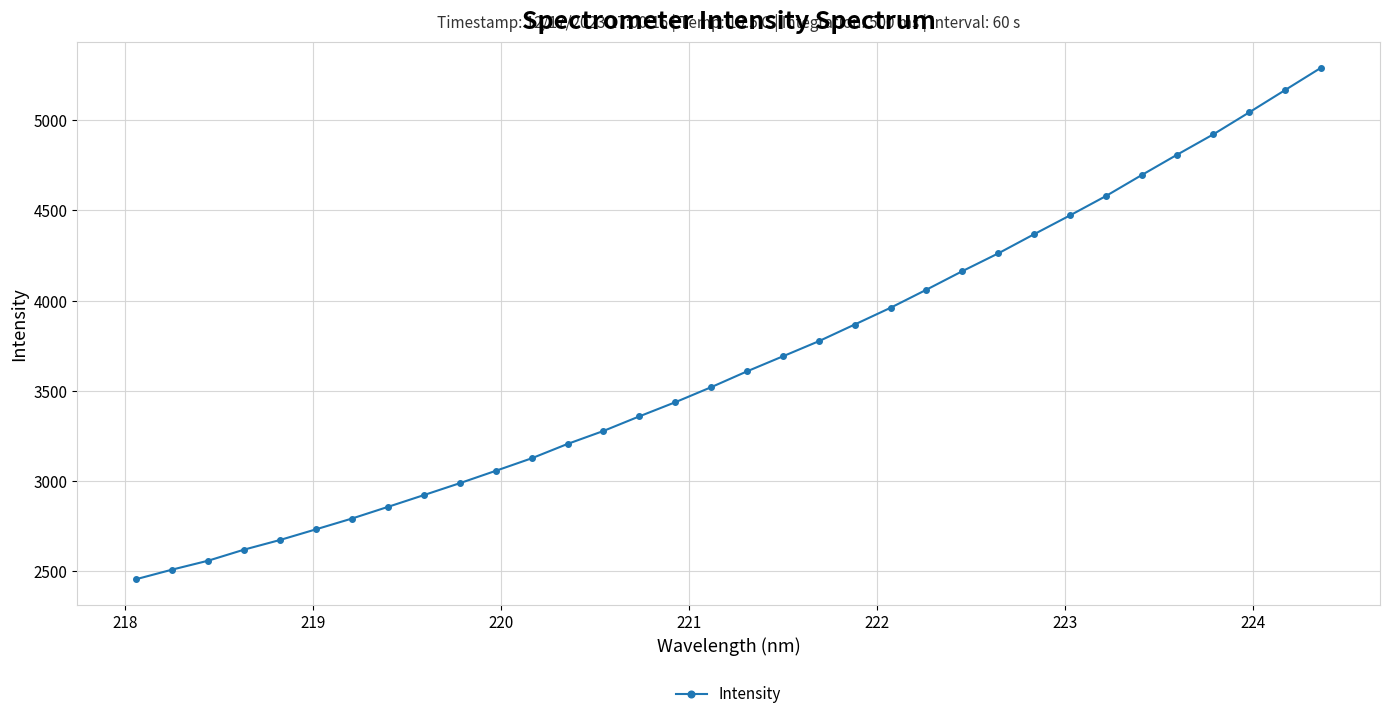

Does the chart have visible grid lines?

Yes